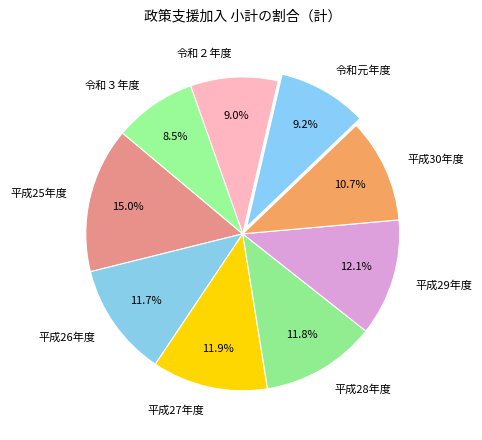

Approximately how many times larger is the value at 令和２年度 compared to 平成29年度?

0.7